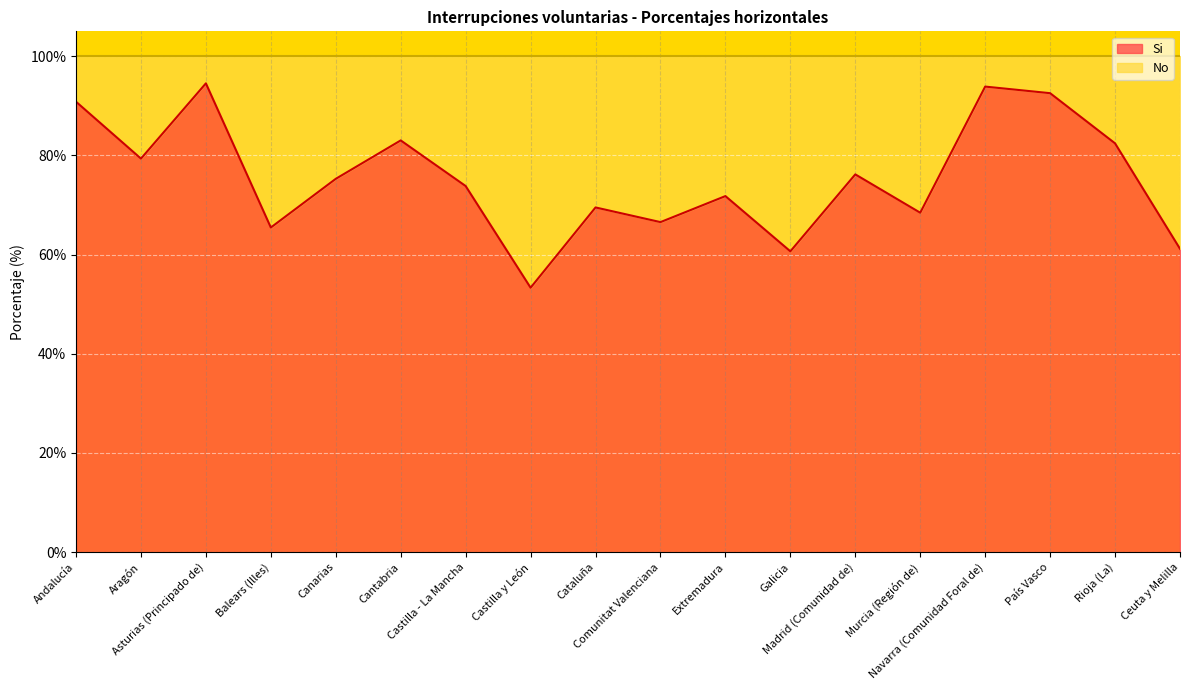

Reading right to left, what are all the values shown in this chart?

Ceuta y Melilla=61.2	Rioja (La)=82.4	País Vasco=92.5	Navarra (Comunidad Foral de)=93.9	Murcia (Región de)=68.4	Madrid (Comunidad de)=76.2	Galicia=60.6	Extremadura=71.8	Comunitat Valenciana=66.5	Cataluña=69.5	Castilla y León=53.3	Castilla - La Mancha=73.8	Cantabria=83.0	Canarias=75.3	Balears (Illes)=65.4	Asturias (Principado de)=94.5	Aragón=79.3	Andalucía=90.8